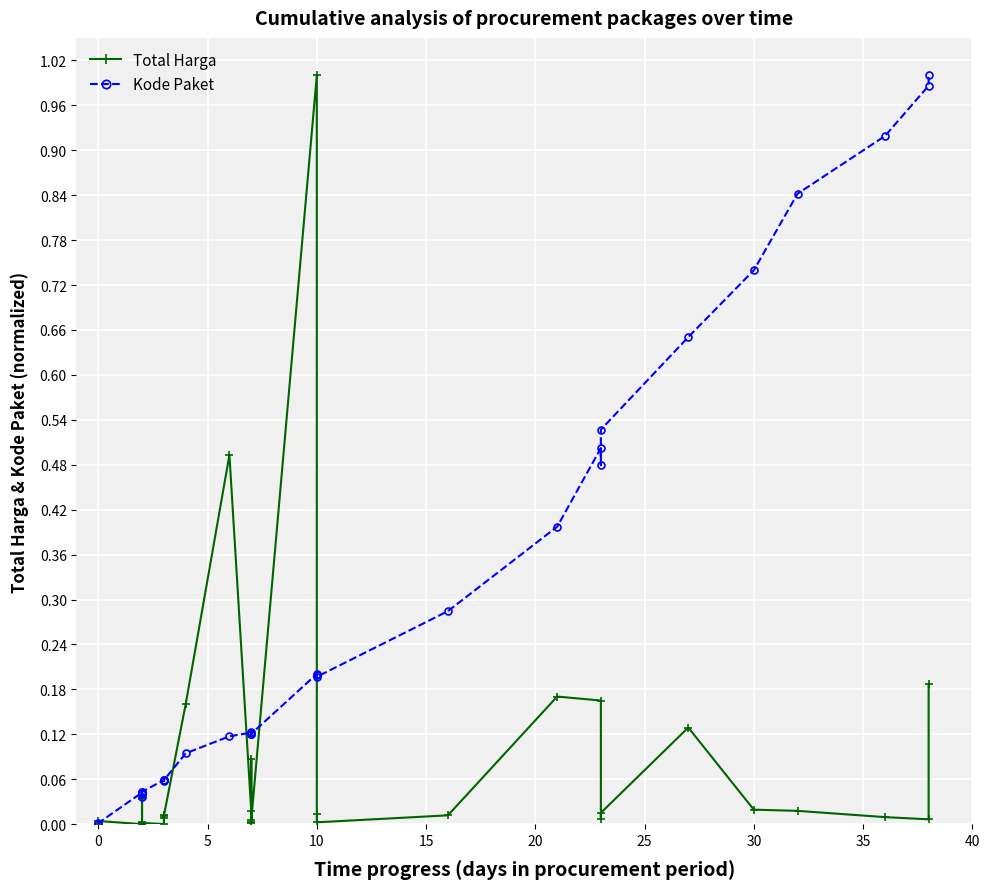

Which series has the largest total across all categories?

Kode Paket